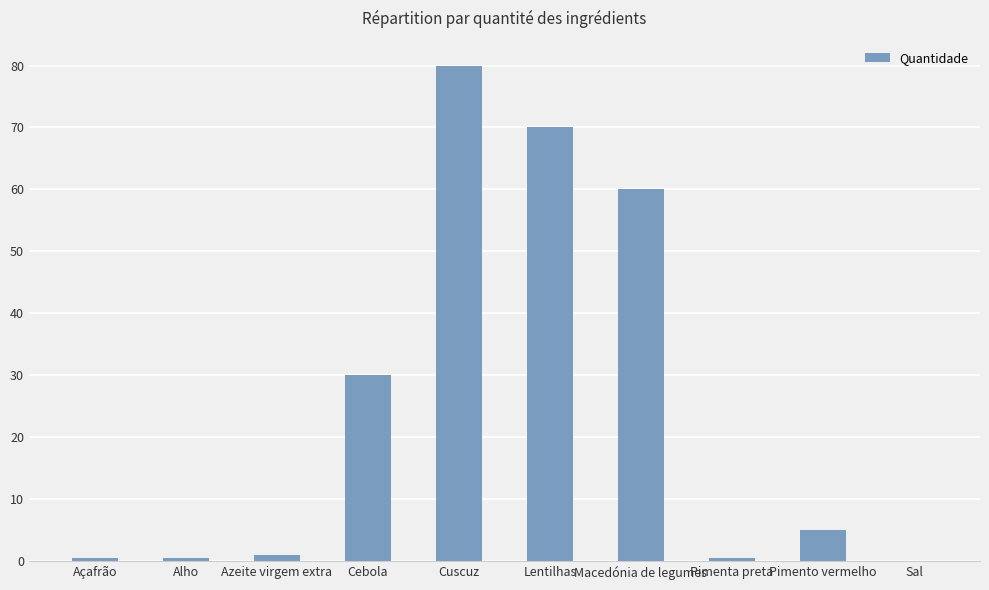

At which label does the data first exceed 5?

Cebola